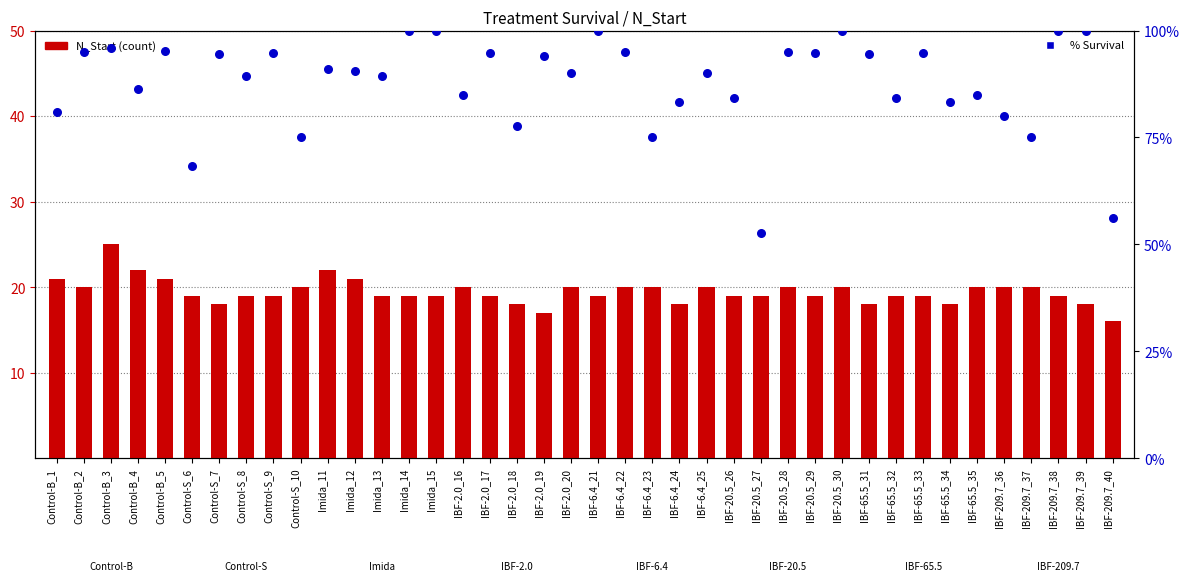

At how many categories does at least one series exceed 79?

33